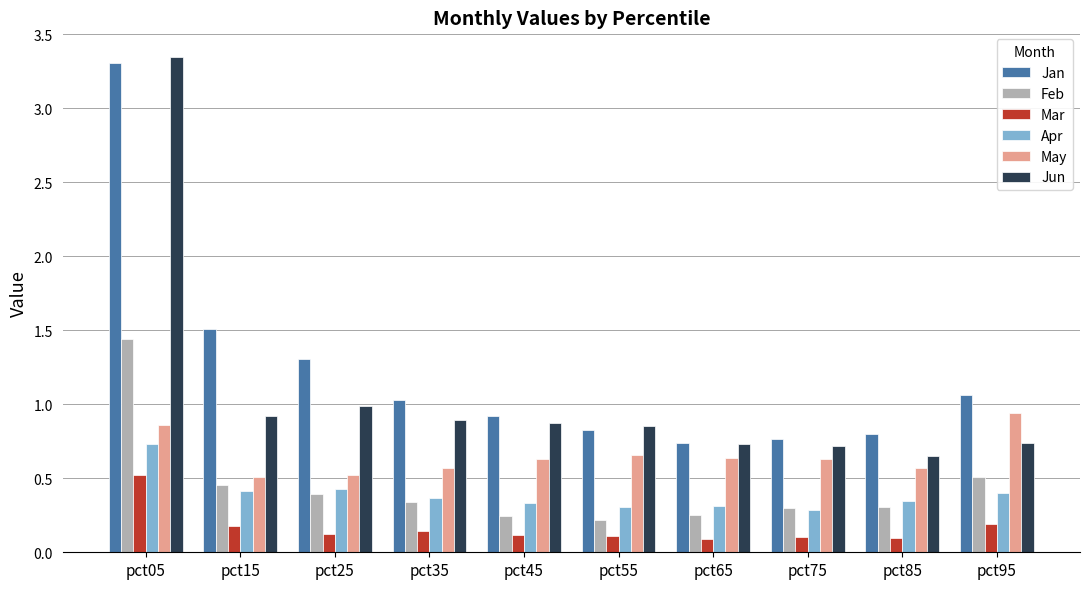

Which label corresponds to the largest value in the chart?

pct05